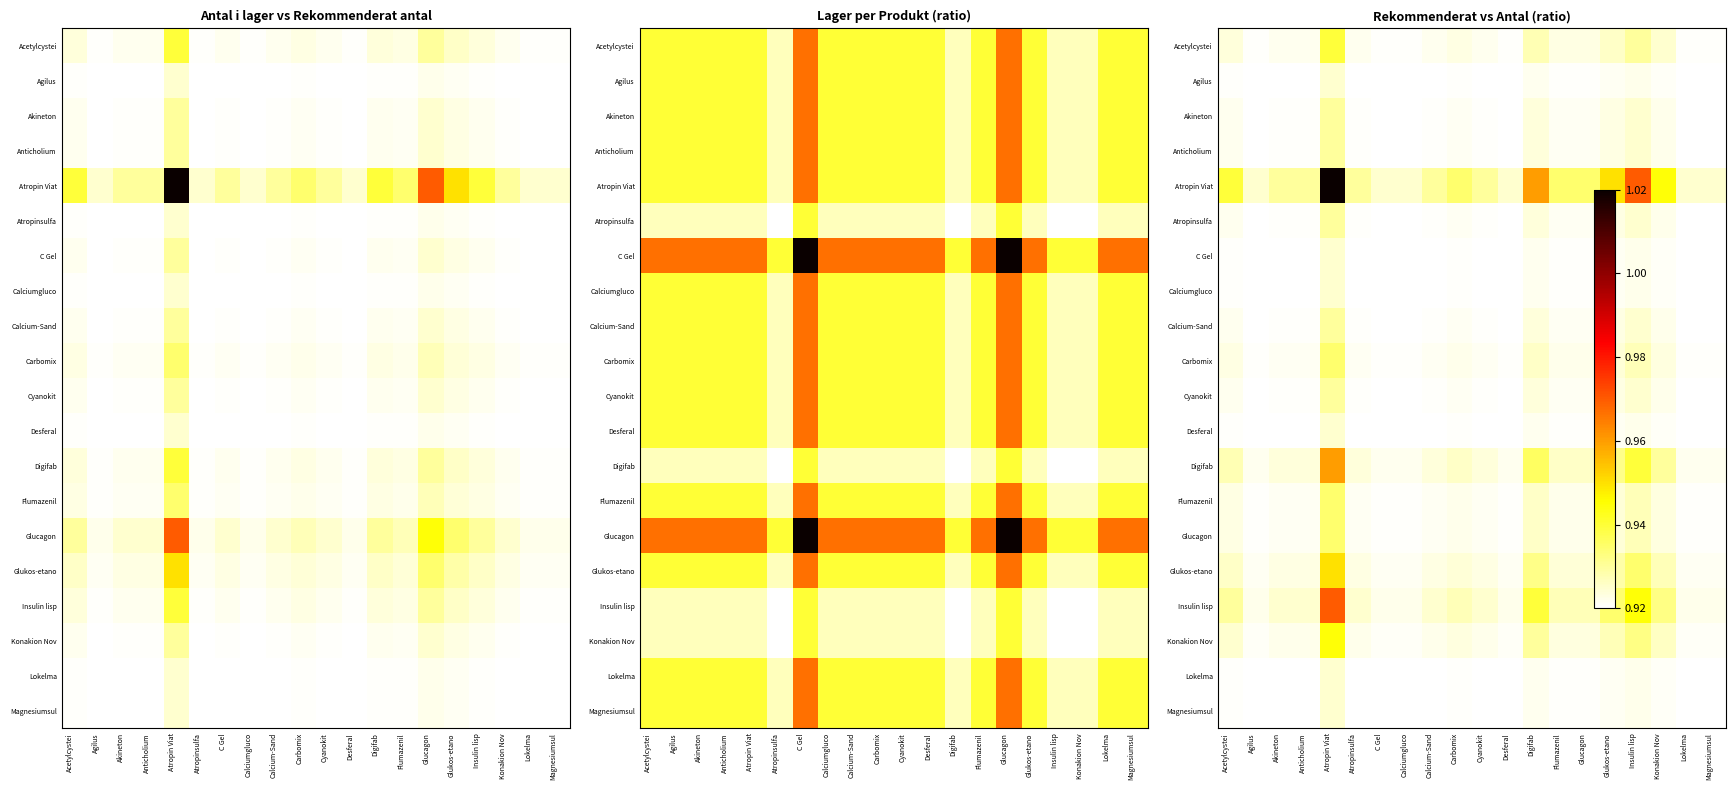

What value does the Digifab series have at Atropinsulfa?

0.9